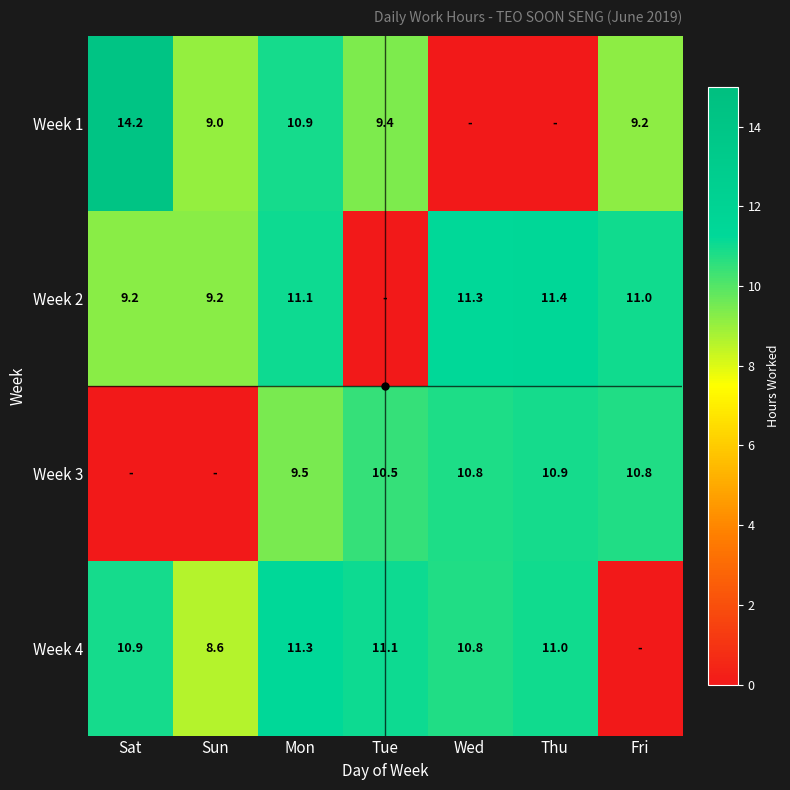

Is the value of Week 4 at Sat greater than the value of Week 2 at Mon?

No